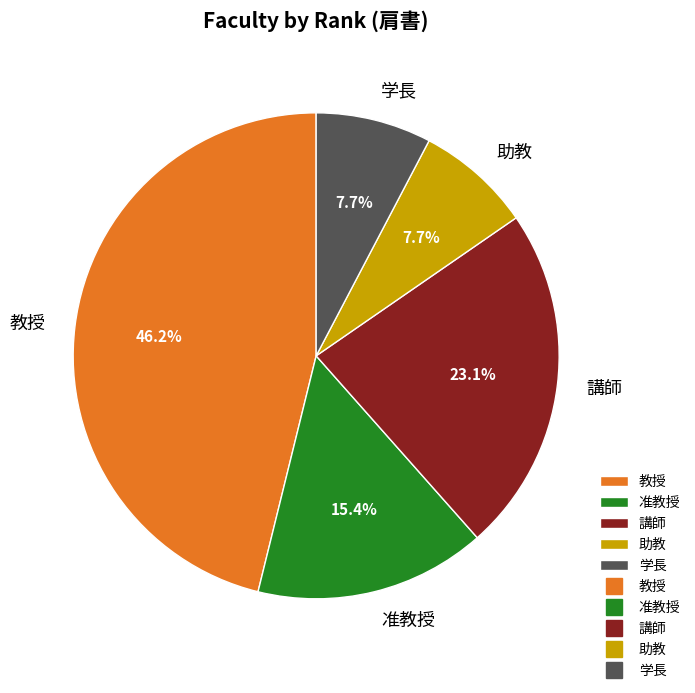

To the nearest percent, what is the combined percentage of 学長 and 講師?

31%